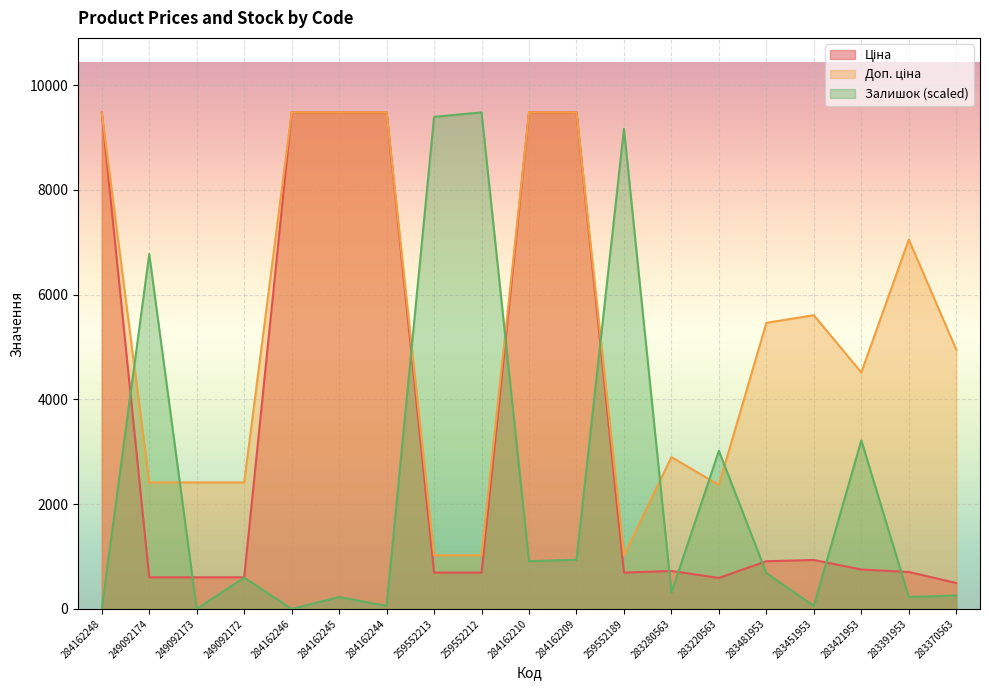

What is the difference between the highest and lowest values at 284162248?

9480.1